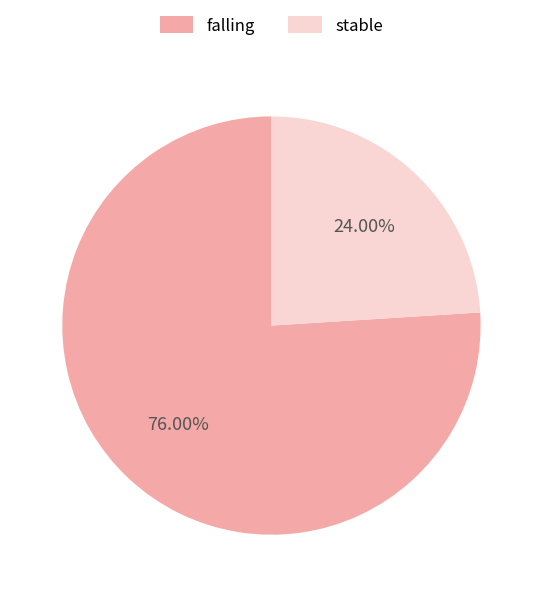

Rank the categories by value from highest to lowest.

falling, stable